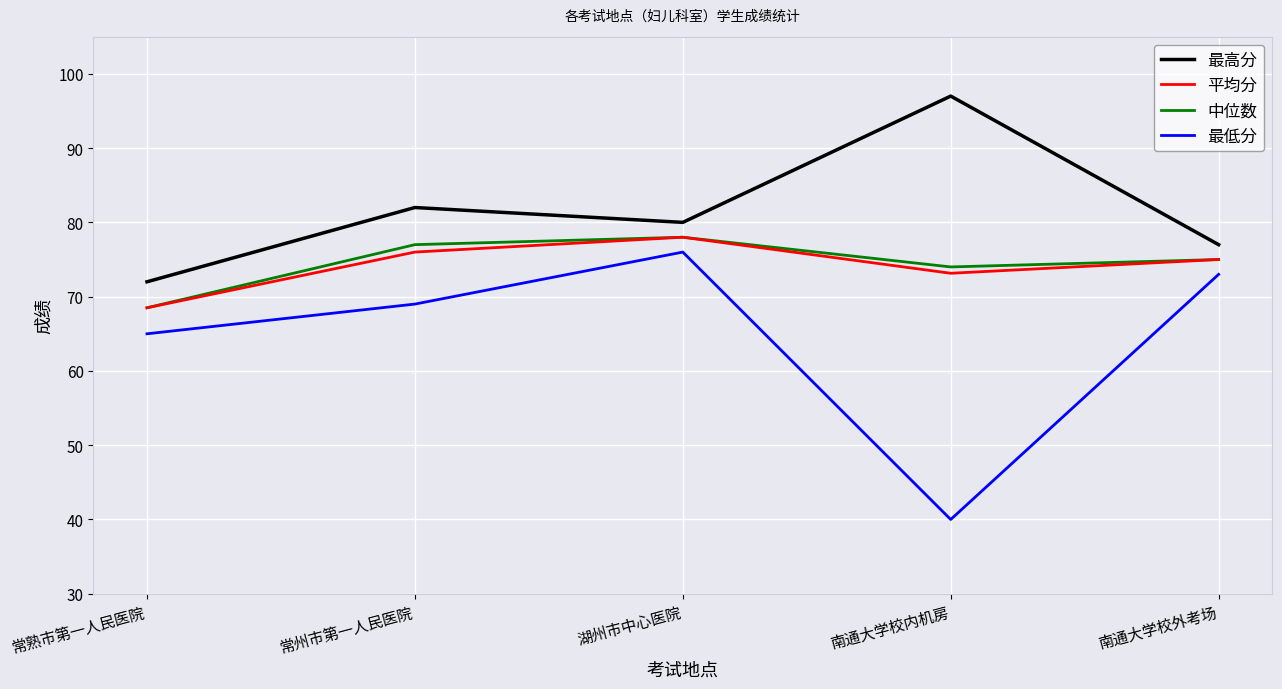

Which series has the largest total across all categories?

最高分